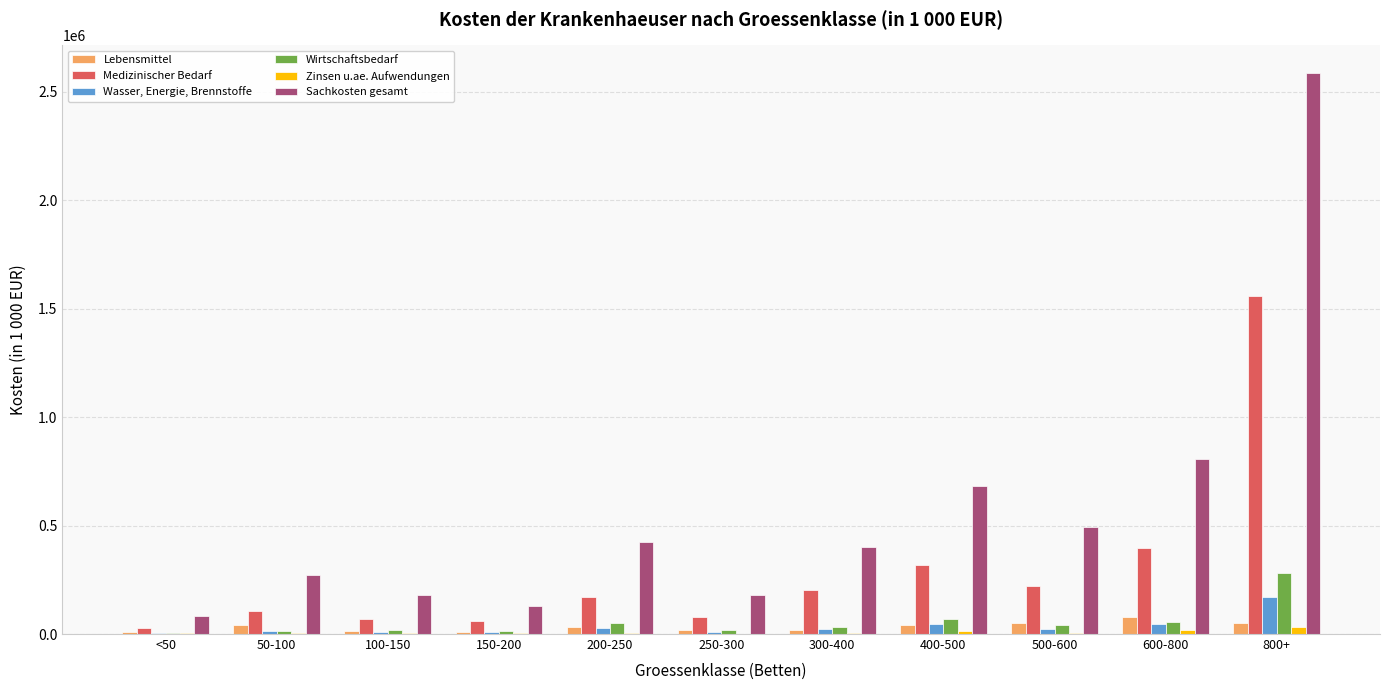

What are all the series names shown in the legend?

Lebensmittel, Medizinischer Bedarf, Wasser, Energie, Brennstoffe, Wirtschaftsbedarf, Zinsen u.ae. Aufwendungen, Sachkosten gesamt